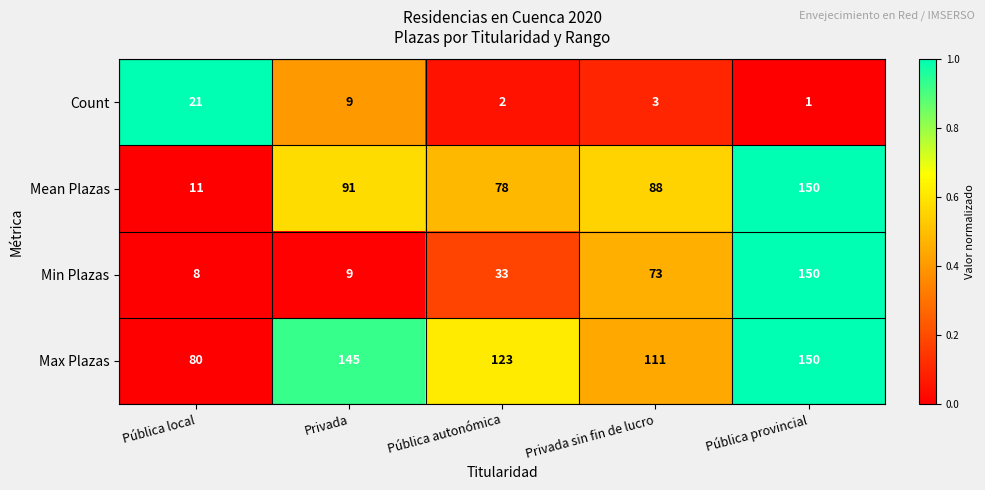

How many data points does each series have?

5